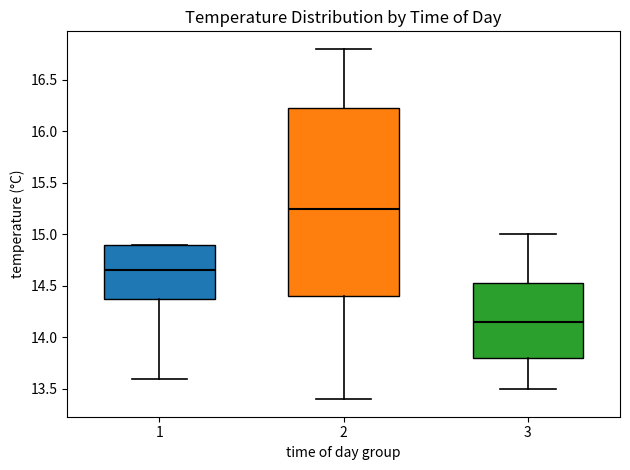

Which box has the lowest median line?

3